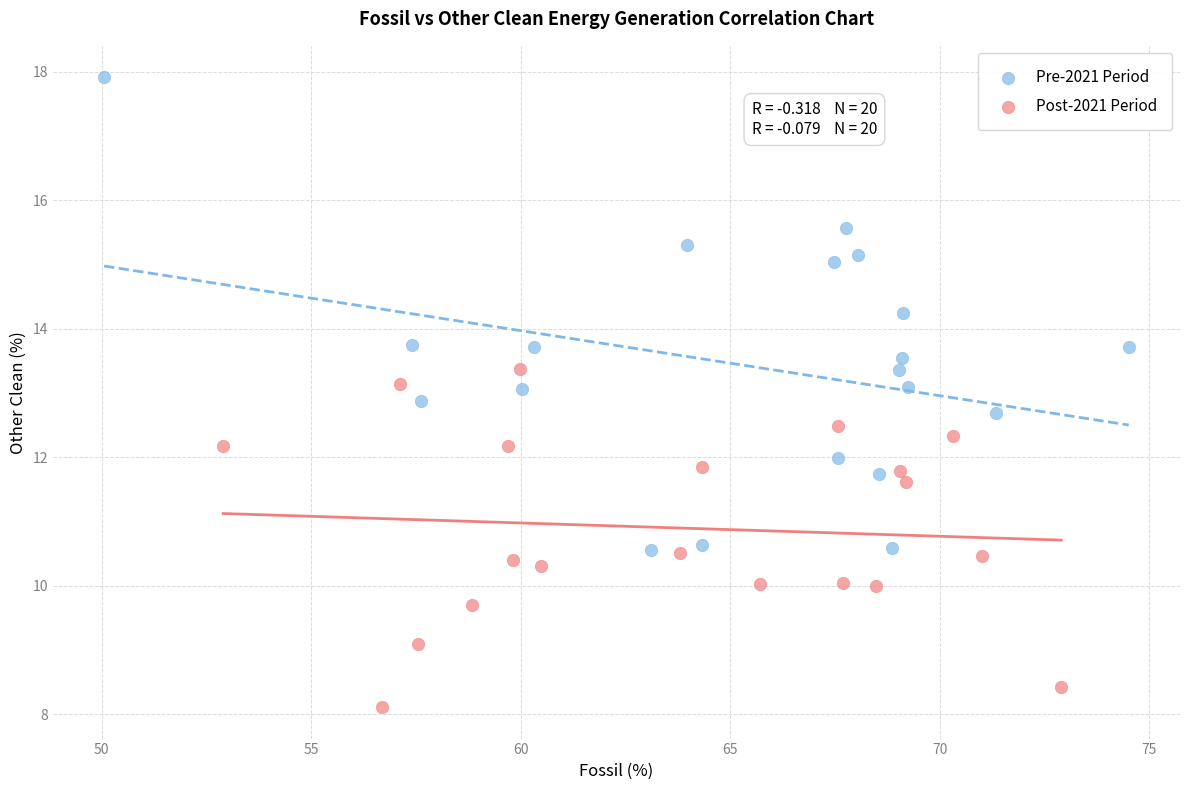

Which series has the largest Y range (max minus min)?

Pre-2021 Period